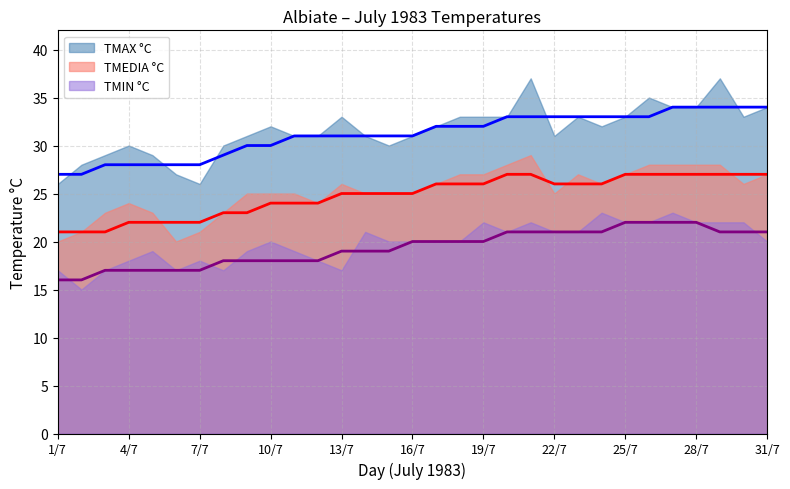

Reading left to right, what are all the values shown in this chart?

TMAX °C: 26	28	29	30	29	27	26	30	31	32	31	31	33	31	30	31	32	33	33	33	37	31	33	32	33	35	34	34	37	33	34
TMEDIA °C: 20	21	23	24	23	20	21	23	25	25	25	24	26	25	25	25	26	27	27	28	29	25	27	26	27	28	28	28	28	26	27
TMIN °C: 17	15	17	18	19	17	18	17	19	20	19	18	17	21	20	20	20	20	22	21	22	21	21	23	22	22	23	22	22	22	20